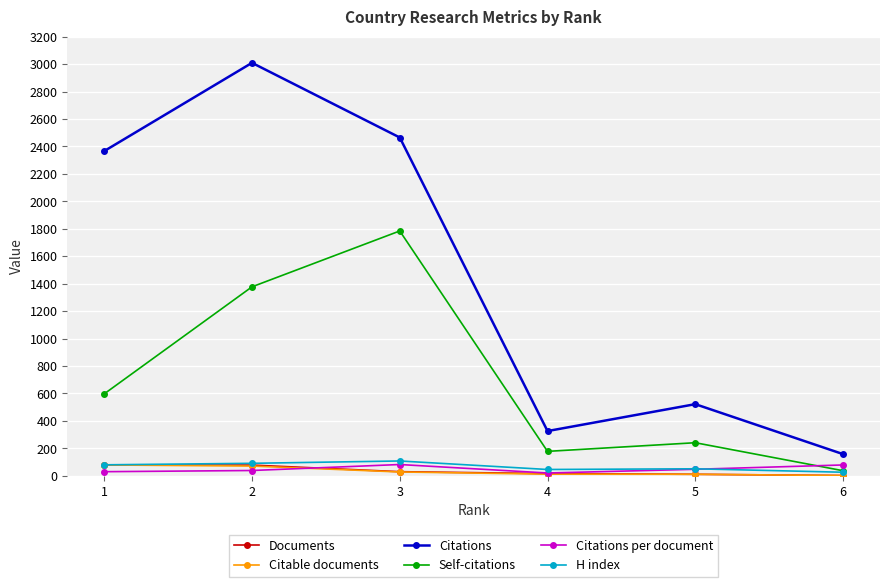

What is the maximum value for H index?

108.0